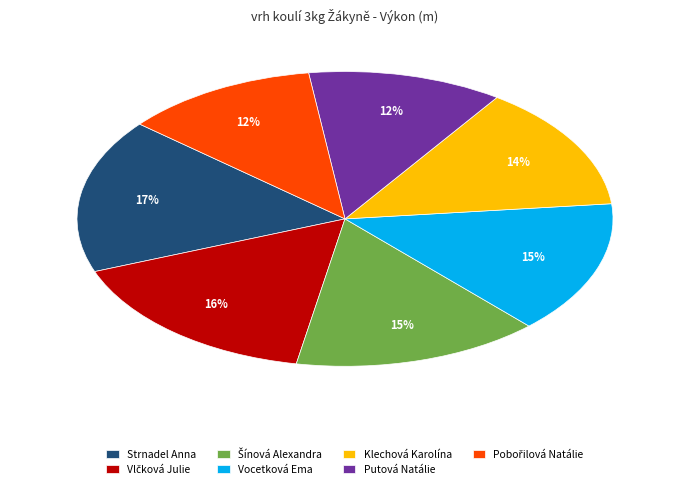

How many slices are in this pie chart?

7